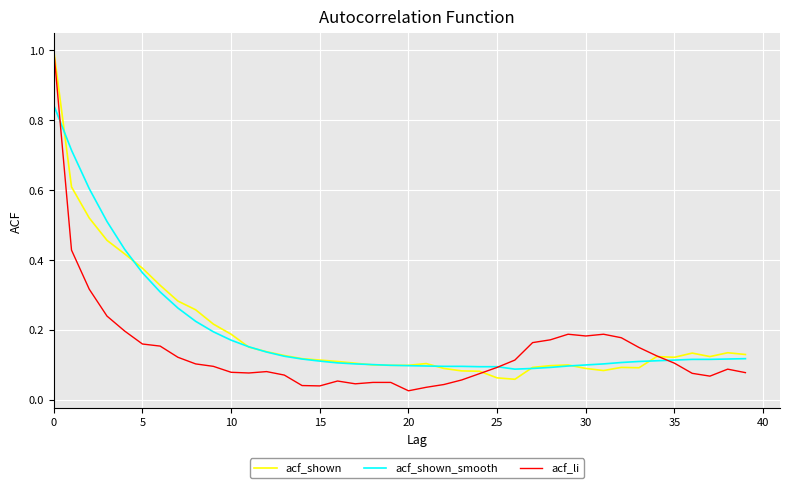

How many lines are shown in the chart?

3